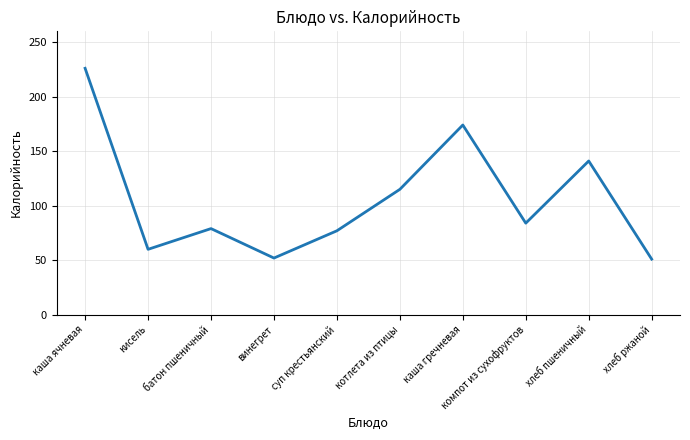

What is the ratio of the value at кисель to the value at каша гречневая?

0.3